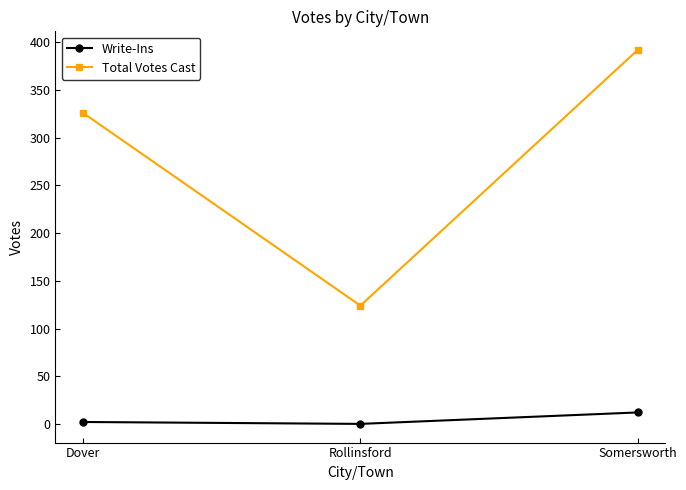

What is the maximum value for Total Votes Cast?

392